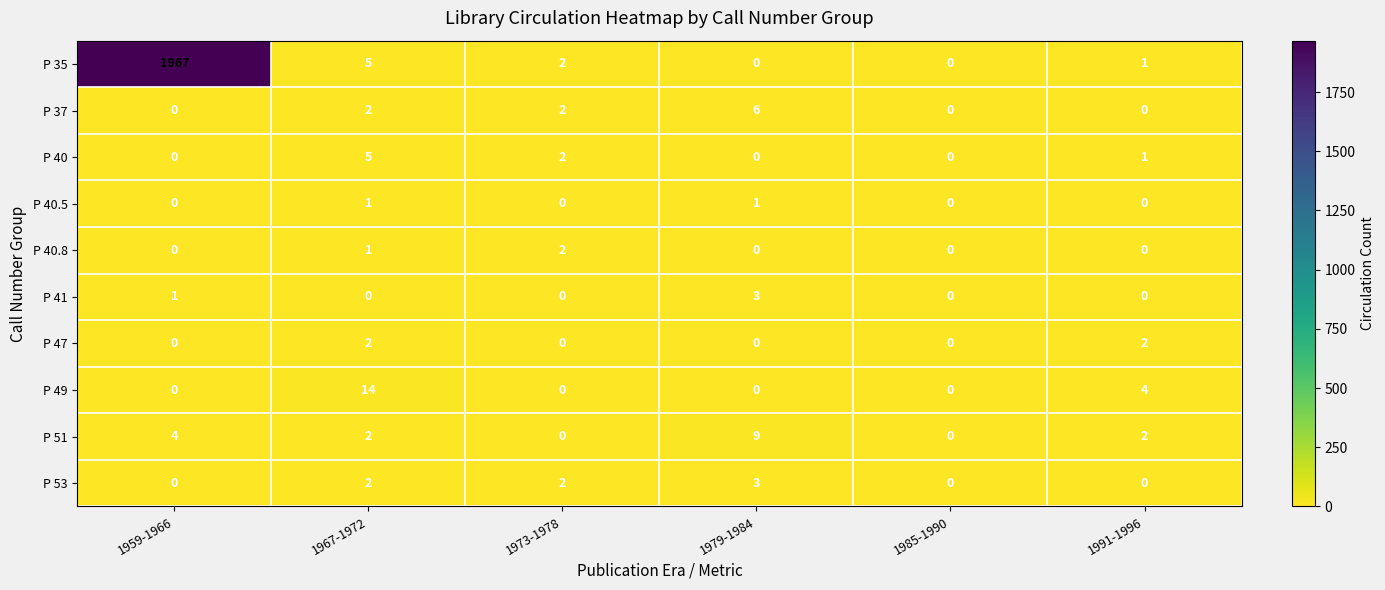

True or false: P 47 has a value of 3 at 1967-1972.

False